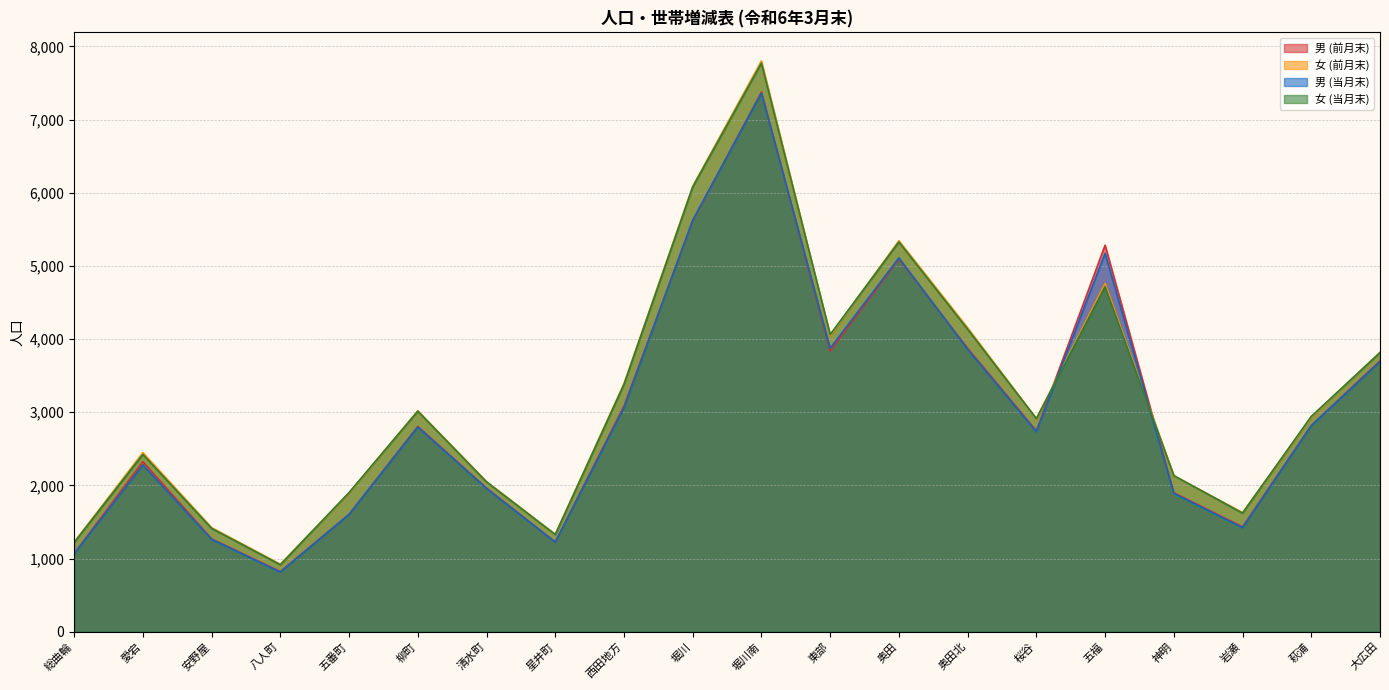

Which series has the largest total across all categories?

女 (前月末)